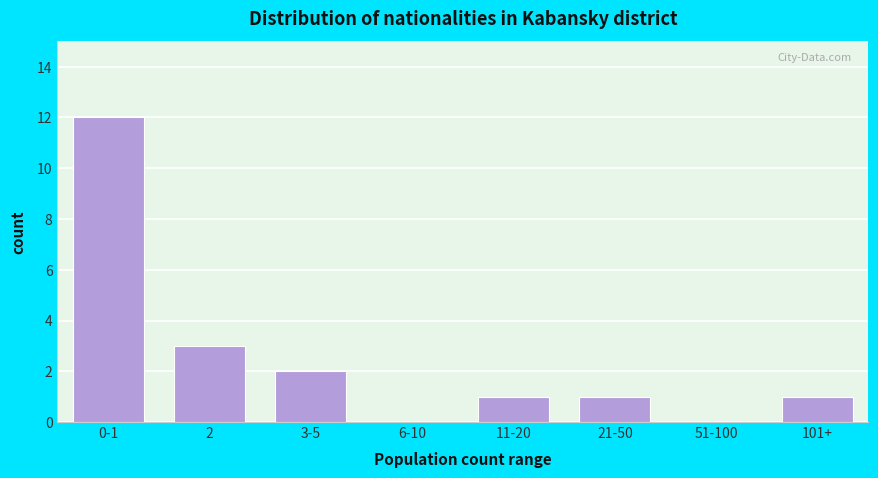

Reading left to right, transcribe all the data shown in this chart.

0-1=12	2=3	3-5=2	6-10=0	11-20=1	21-50=1	51-100=0	101+=1